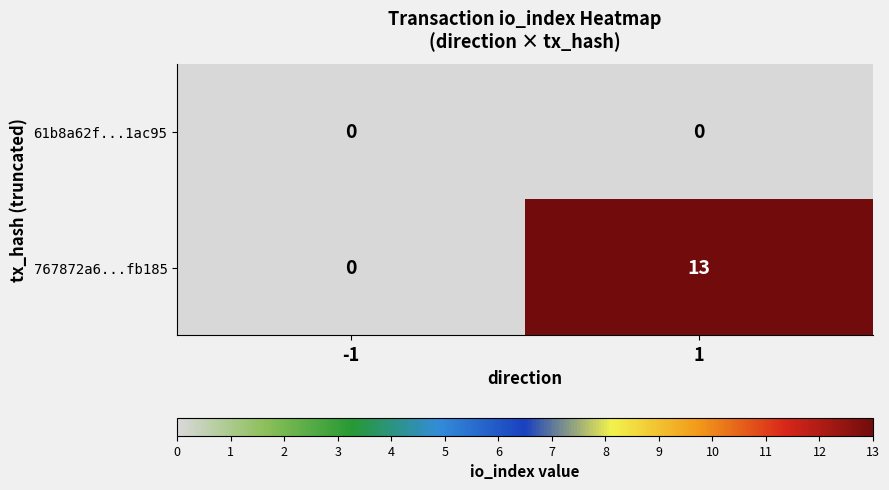

What is the difference between the 767872a6...fb185 values at -1 and 1?

13